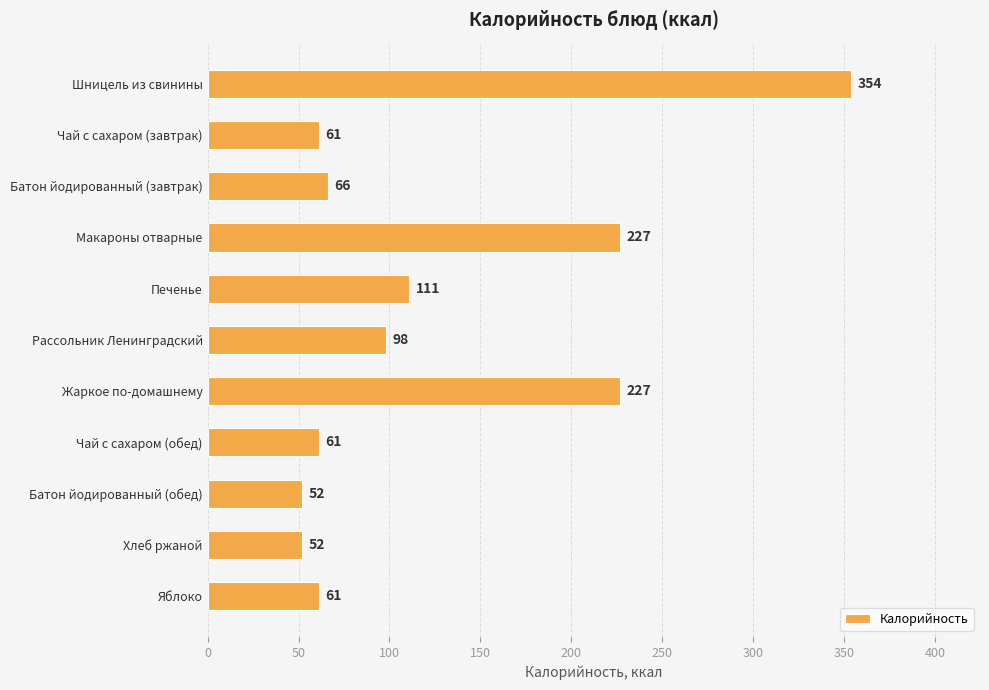

What is the sum of all values?

1370